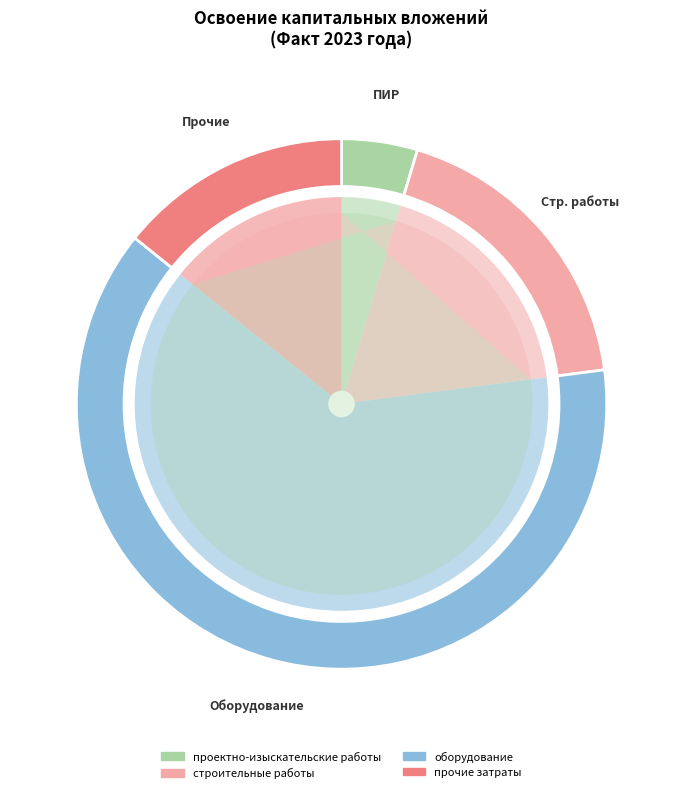

Which slice represents more than half of the pie?

оборудование